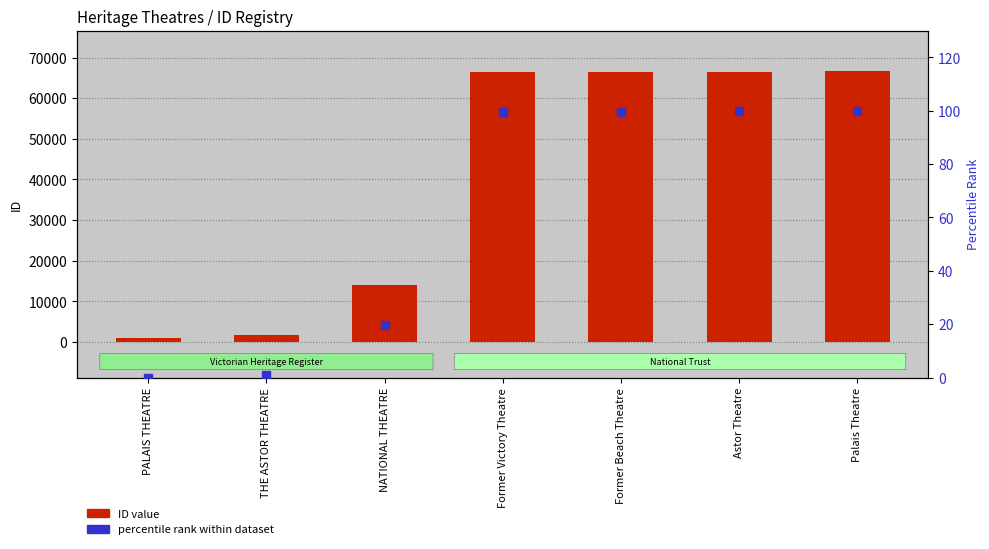

What are all the series names shown in the legend?

ID value, percentile rank within dataset